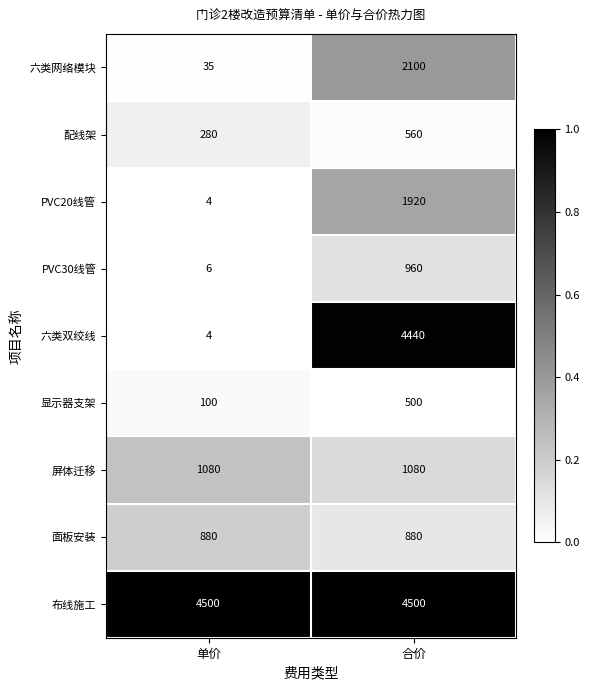

What is the sum of the PVC20线管 values at 合价 and 单价?

1924